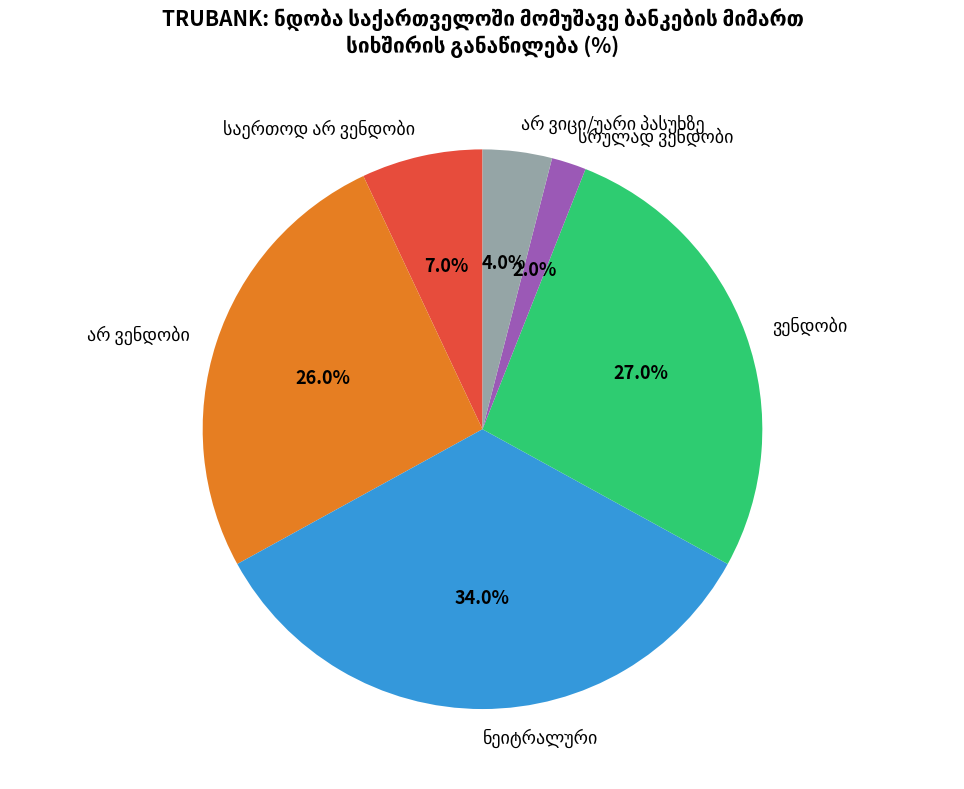

Is there any slice that represents more than half of the pie?

No